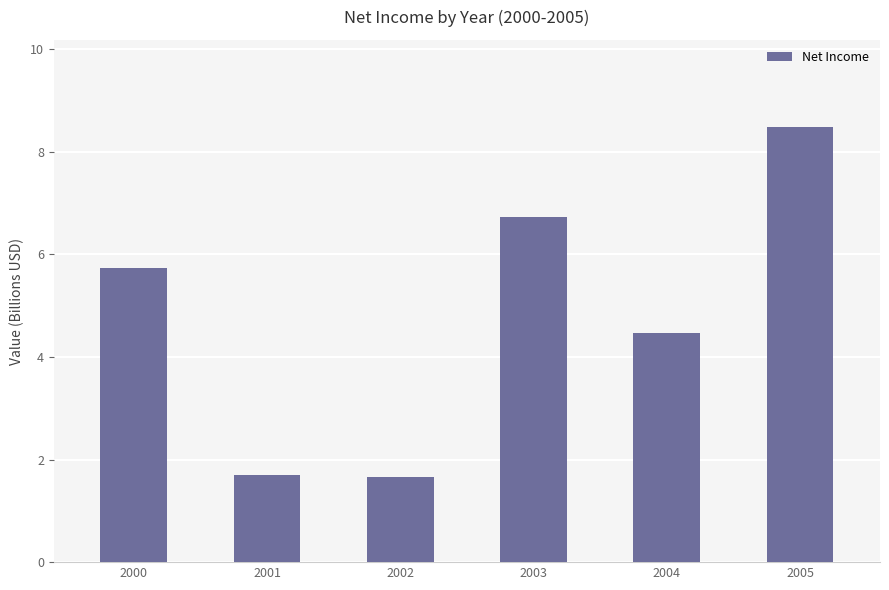

What is the difference between the values at 2002 and 2003?

5.1